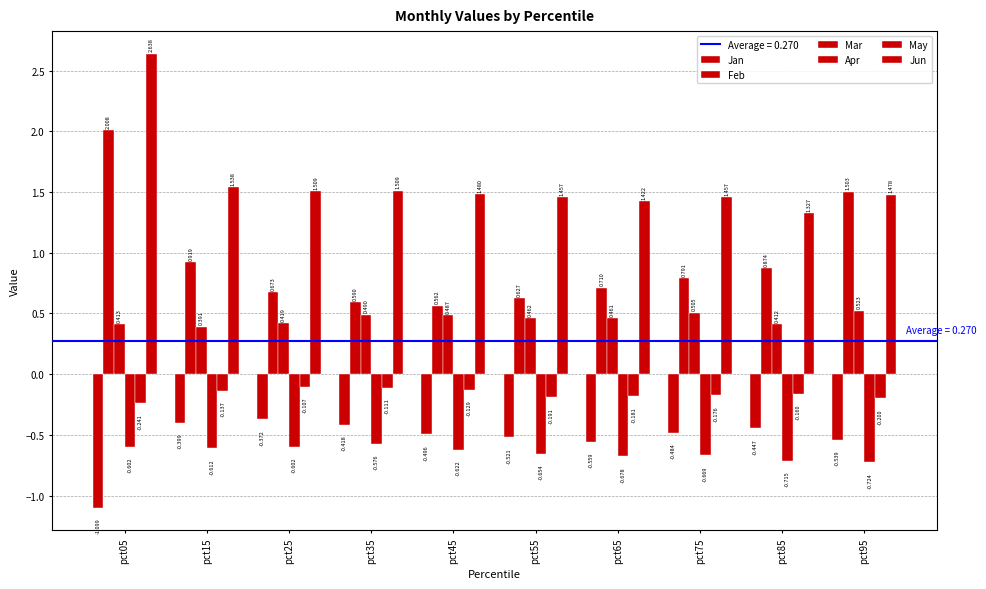

How many groups of bars are there?

10